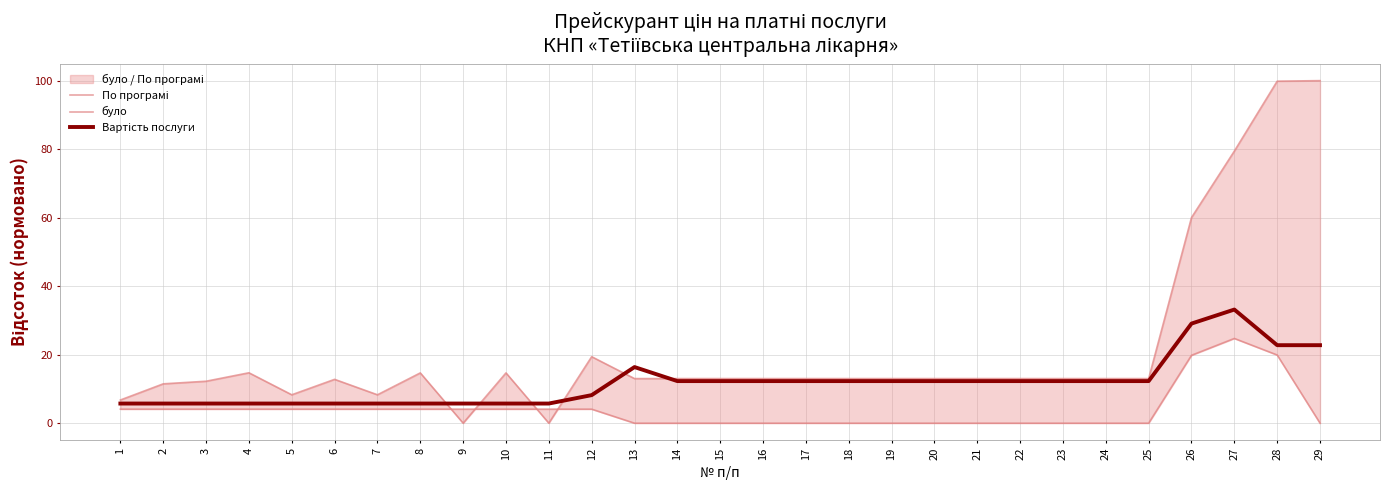

True or false: По програмі has a value of 32.1 at 26.

False